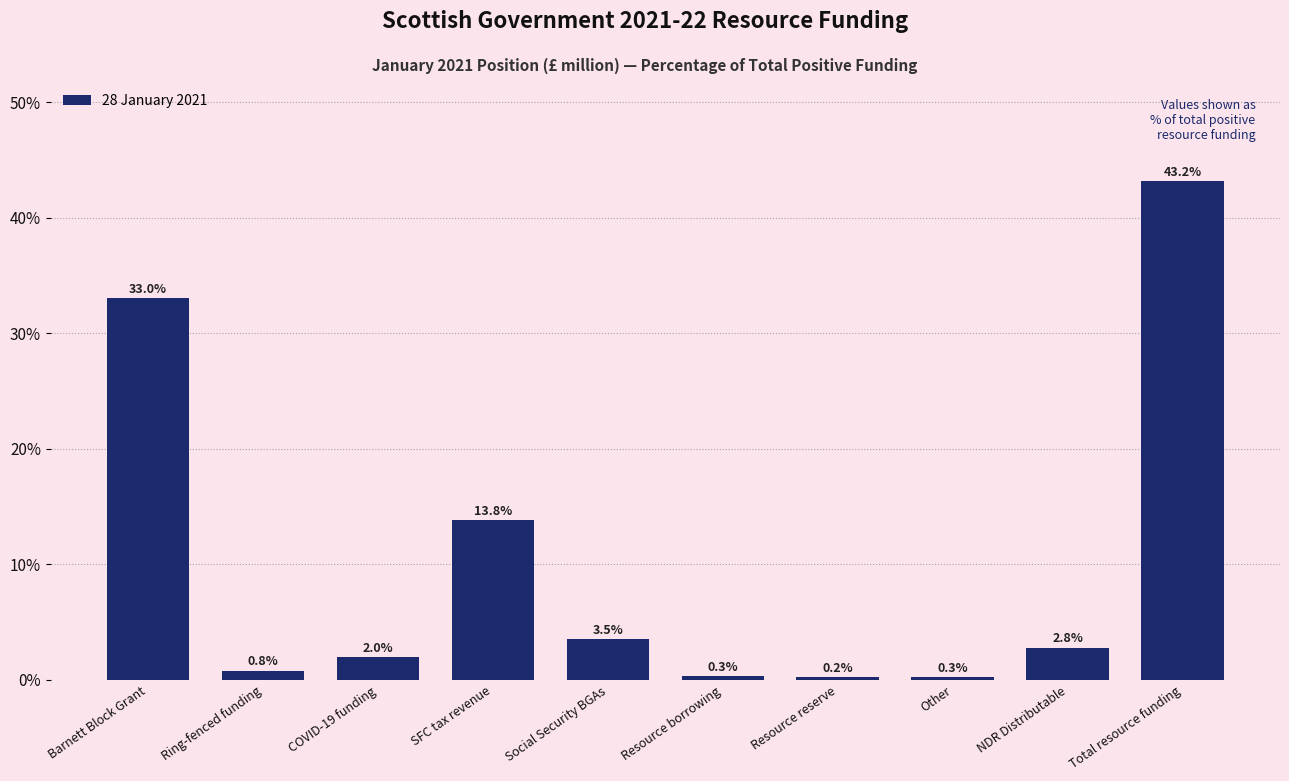

Reading left to right, extract all data points from this chart.

33.0	0.8	2.0	13.8	3.5	0.3	0.2	0.3	2.8	43.2